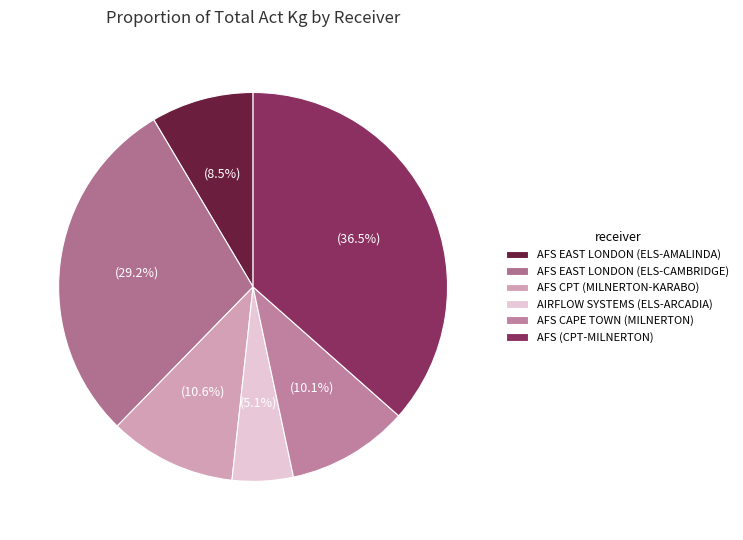

Is AFS EAST LONDON (ELS-AMALINDA) the majority of the pie?

No